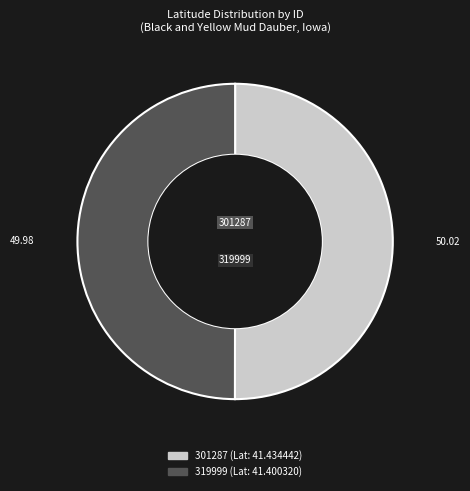

How many slices are in this pie chart?

2